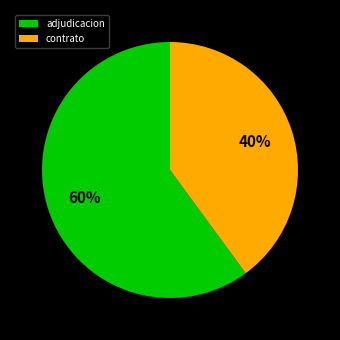

Do contrato and adjudicacion together represent more than half of the pie?

Yes